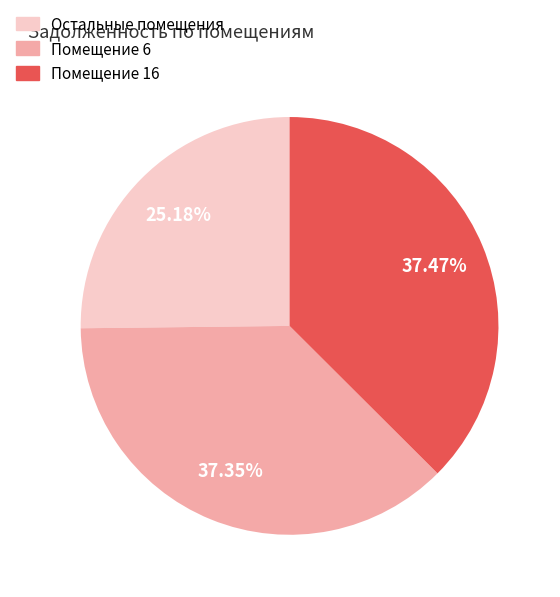

Is the sum of Помещение 6 and Остальные помещения greater than half?

Yes